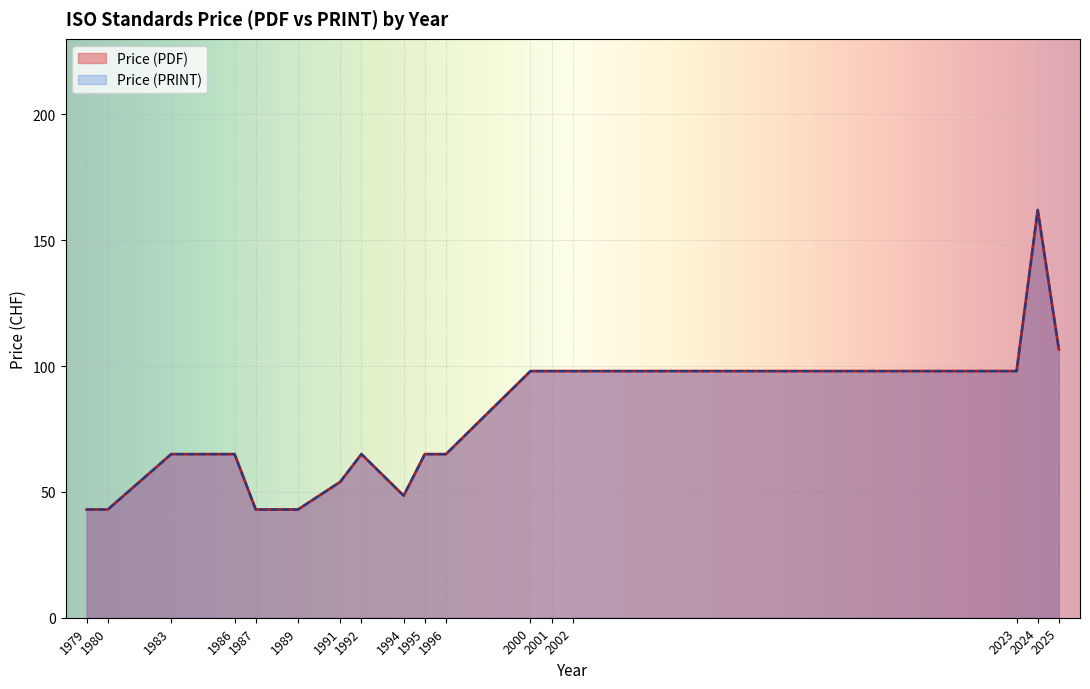

Which series changed the most between 2025 and 1998?

Price (PDF)